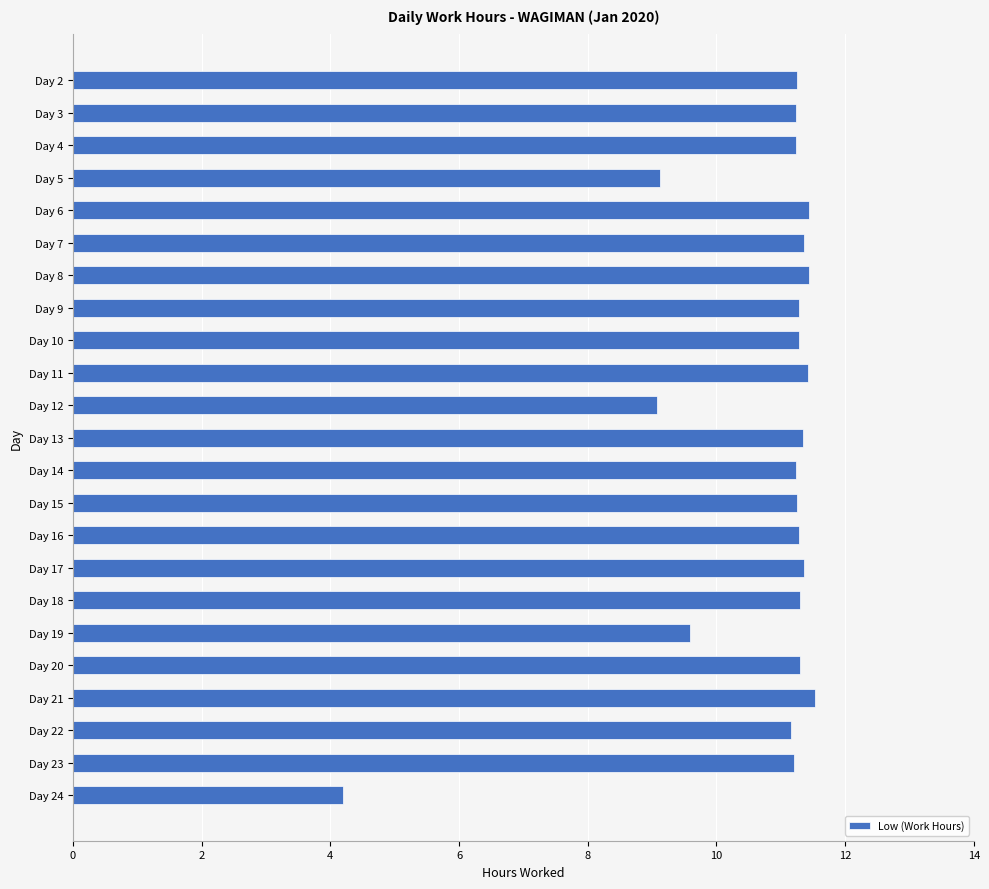

What is the value of the 20th bar from the top?

11.5